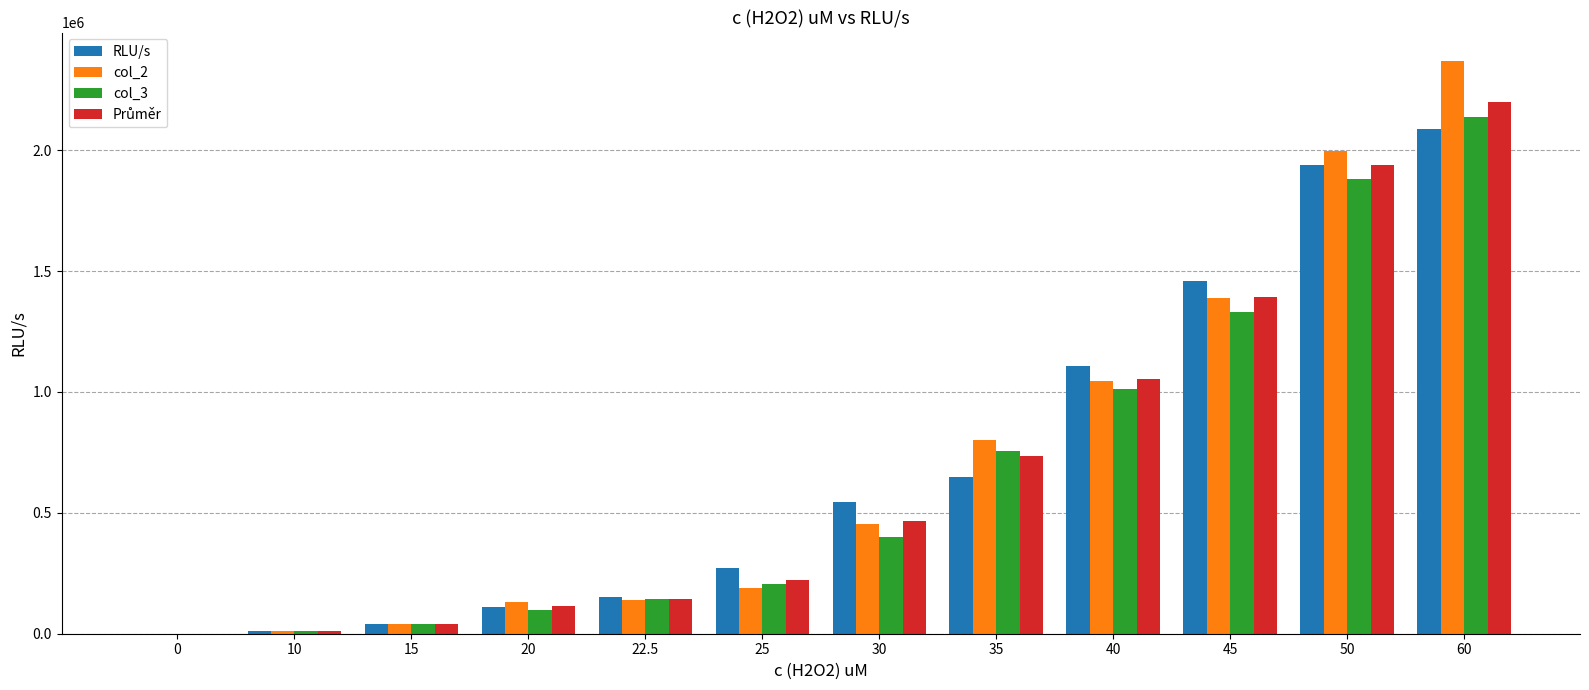

Which series changed the most between 15 and 22.5?

RLU/s